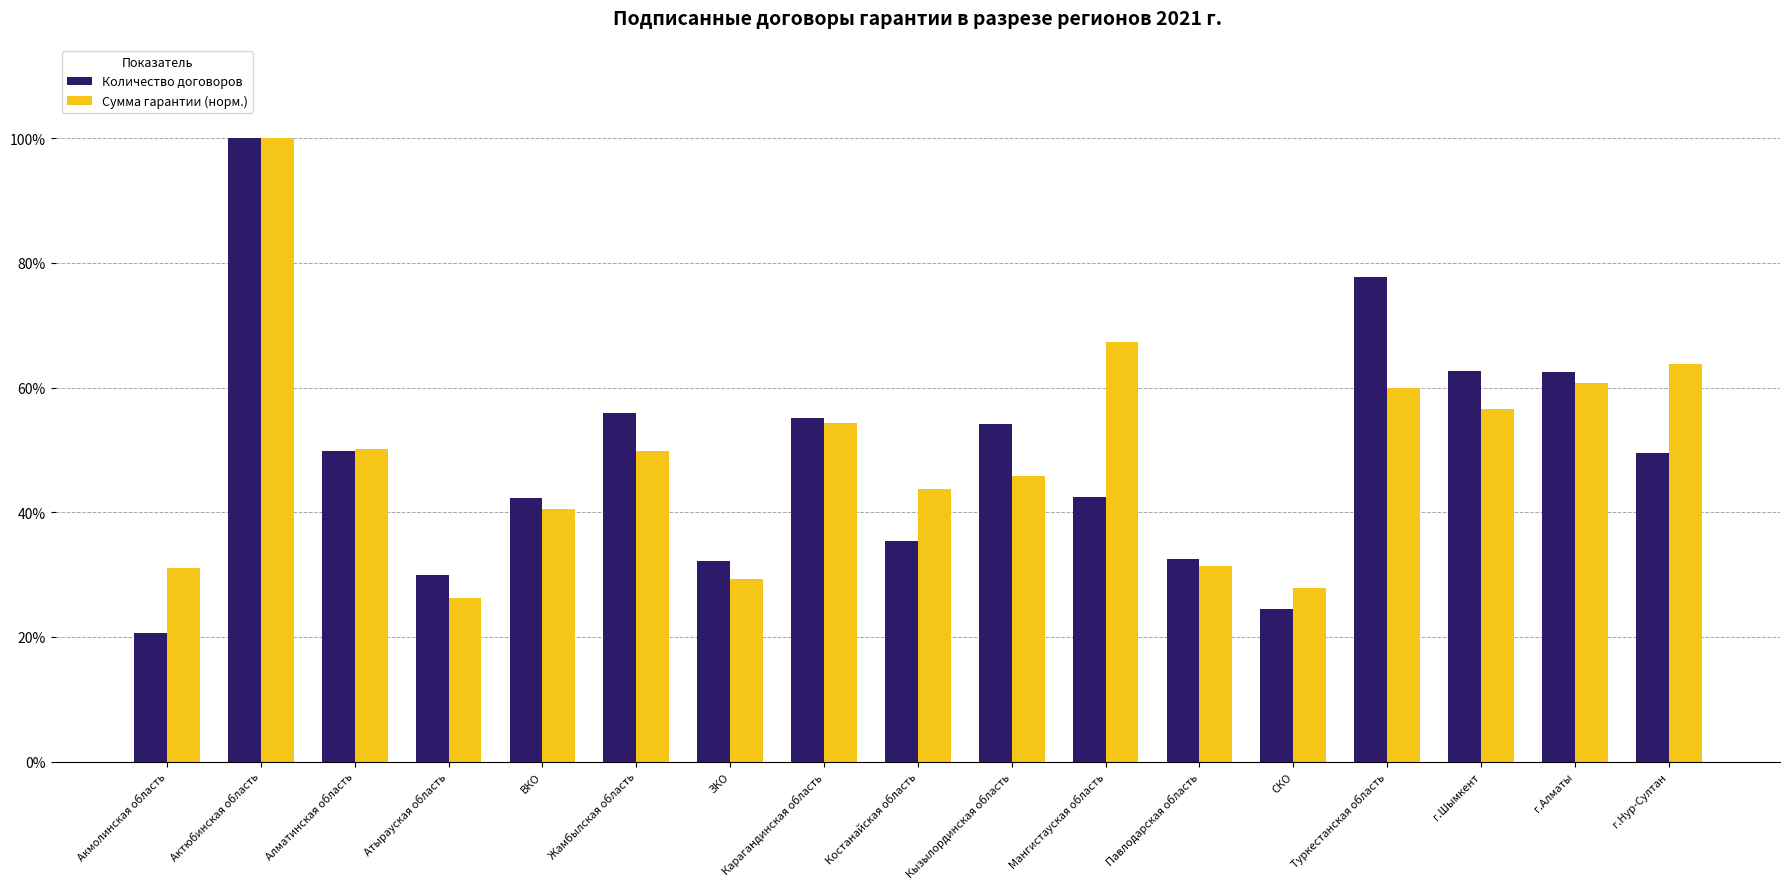

What is the value of the Сумма гарантии (норм.) bar at the 5th from the left?

0.4